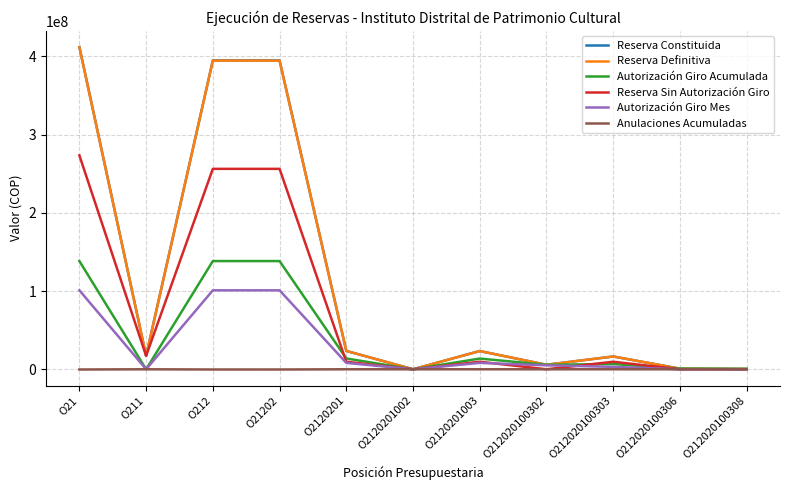

Between O212 and O2120201002, which series saw the biggest shift?

Reserva Constituida